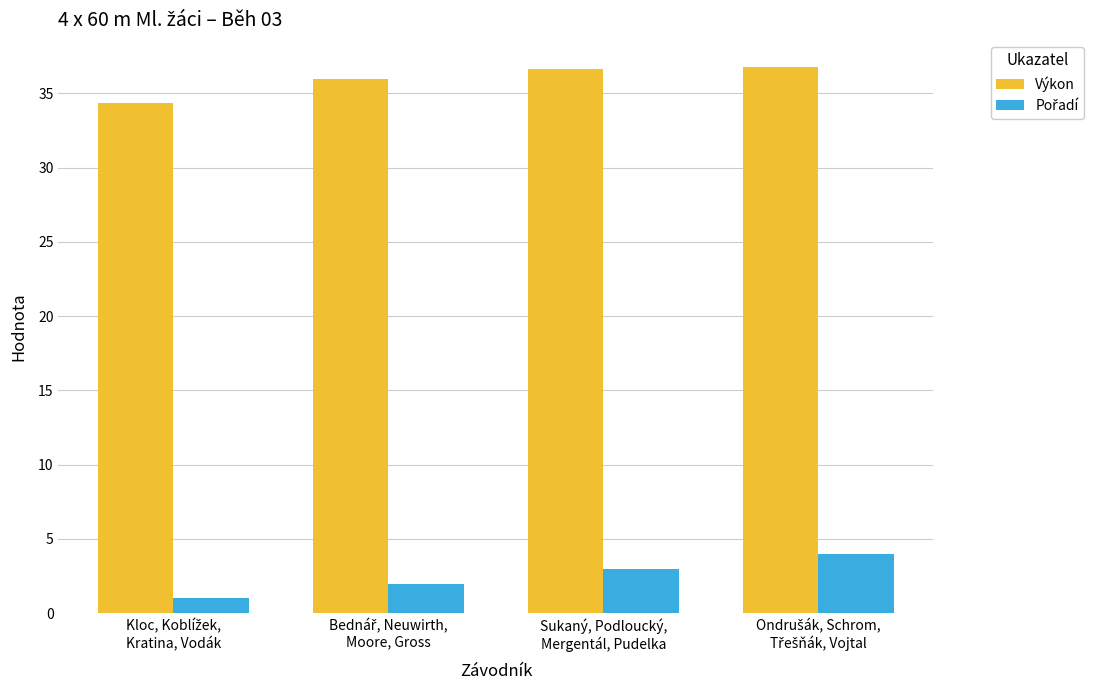

What is the difference between the second highest and second lowest values in the Výkon series?

0.7